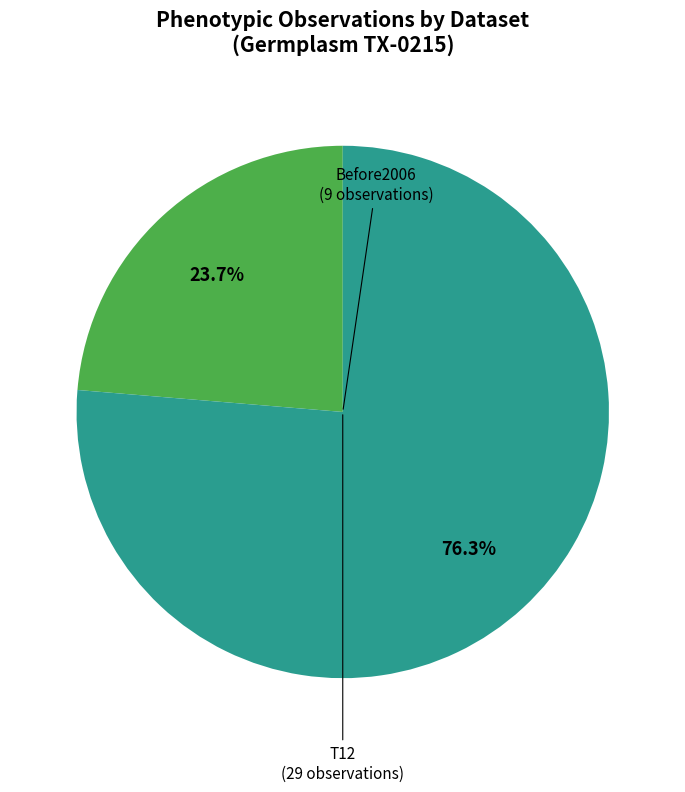

Is there a majority slice in this chart?

Yes